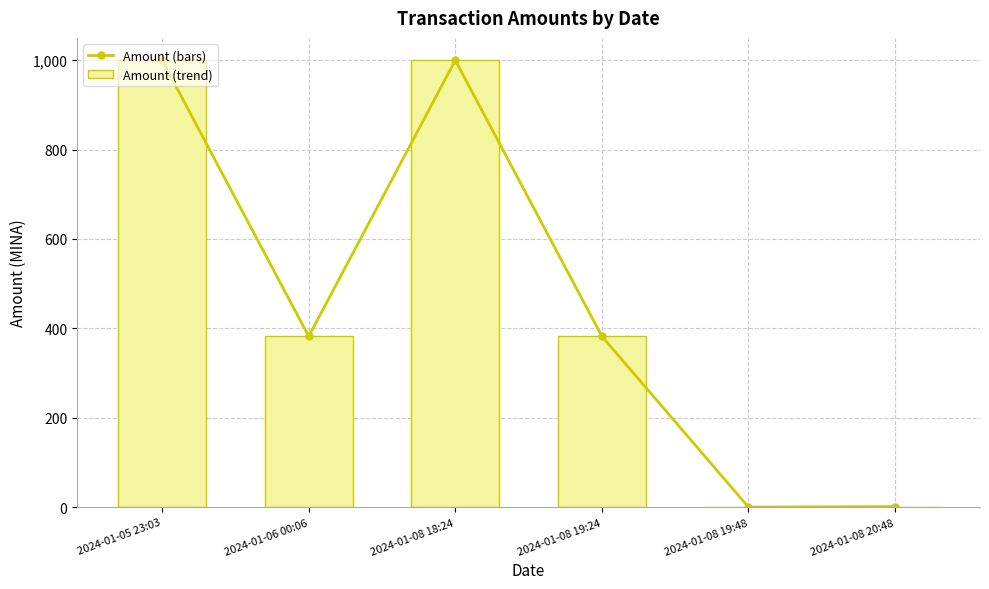

What is the average value of the Amount series?

461.0